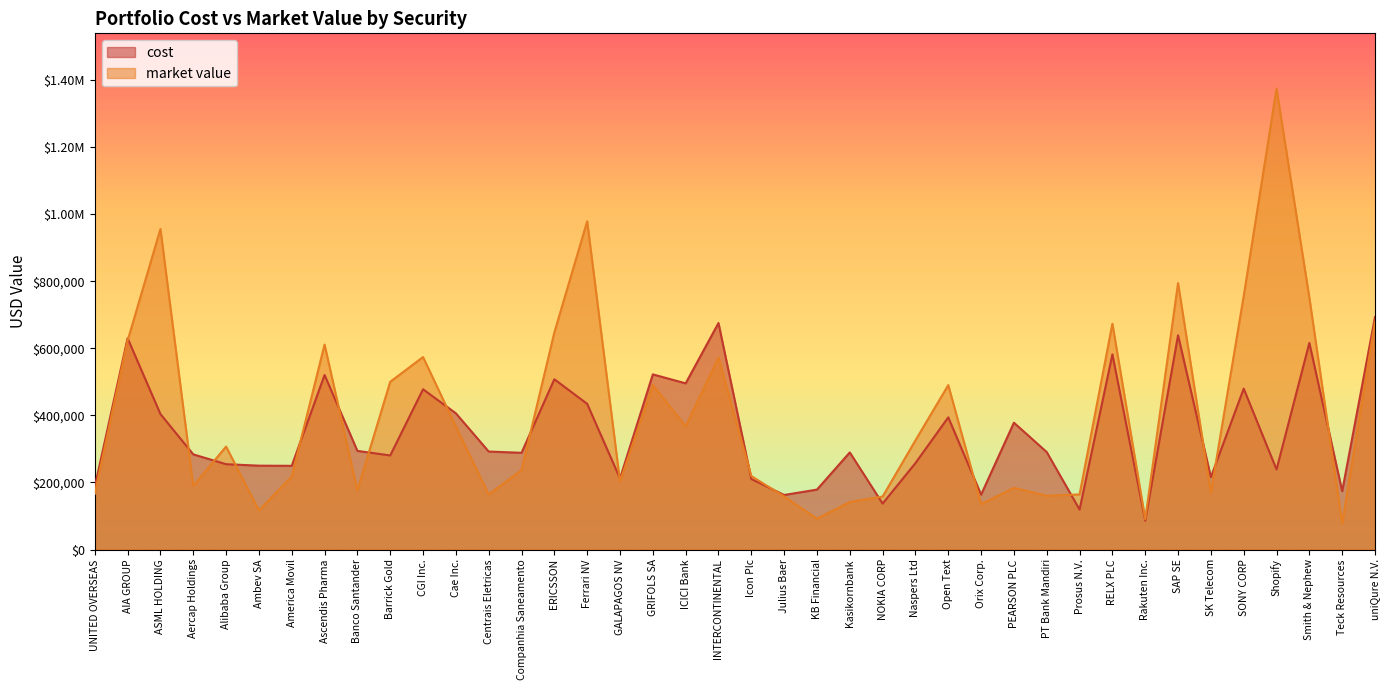

Between which two adjacent categories do cost and market value first intersect?

AIA GROUP and ASML HOLDING